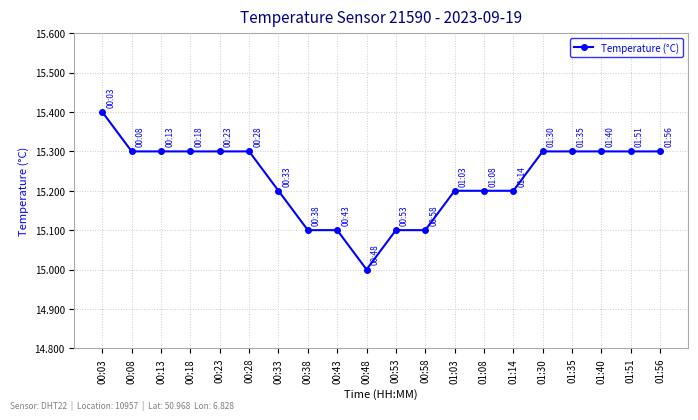

What is the maximum value shown in the chart?

15.4